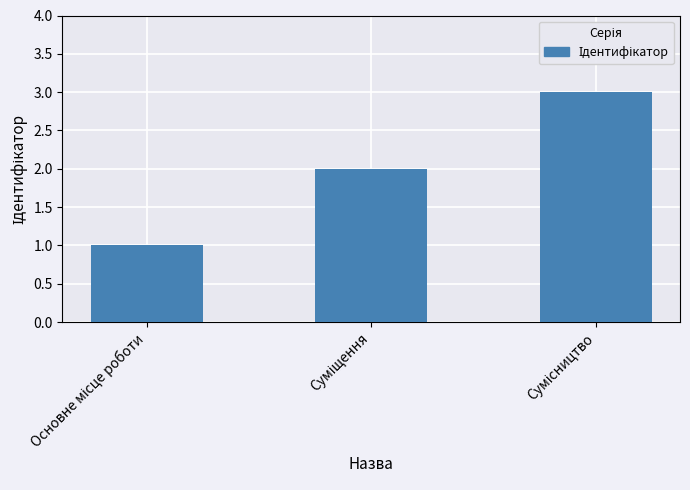

What is the maximum value shown in the chart?

3